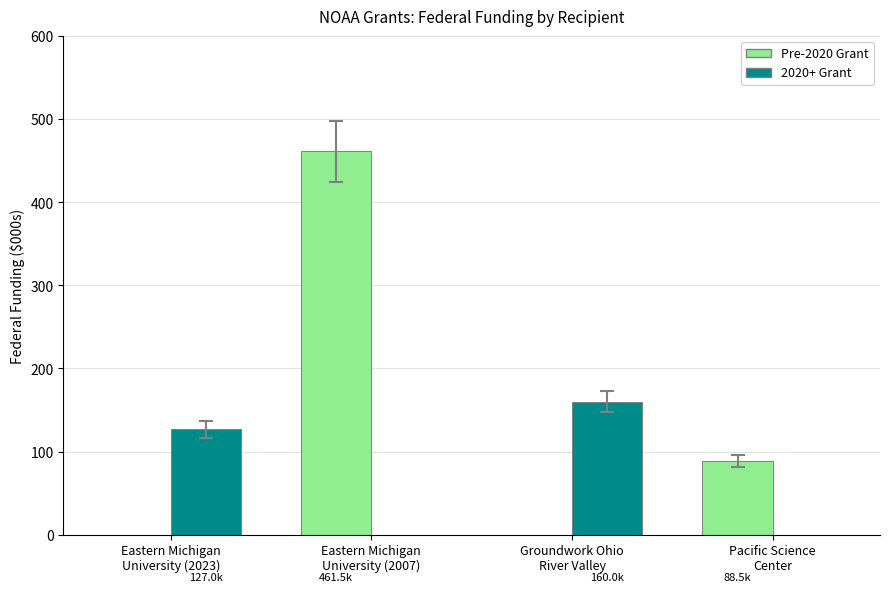

What is the sum of all Pre-2020 Grant values?

550.0